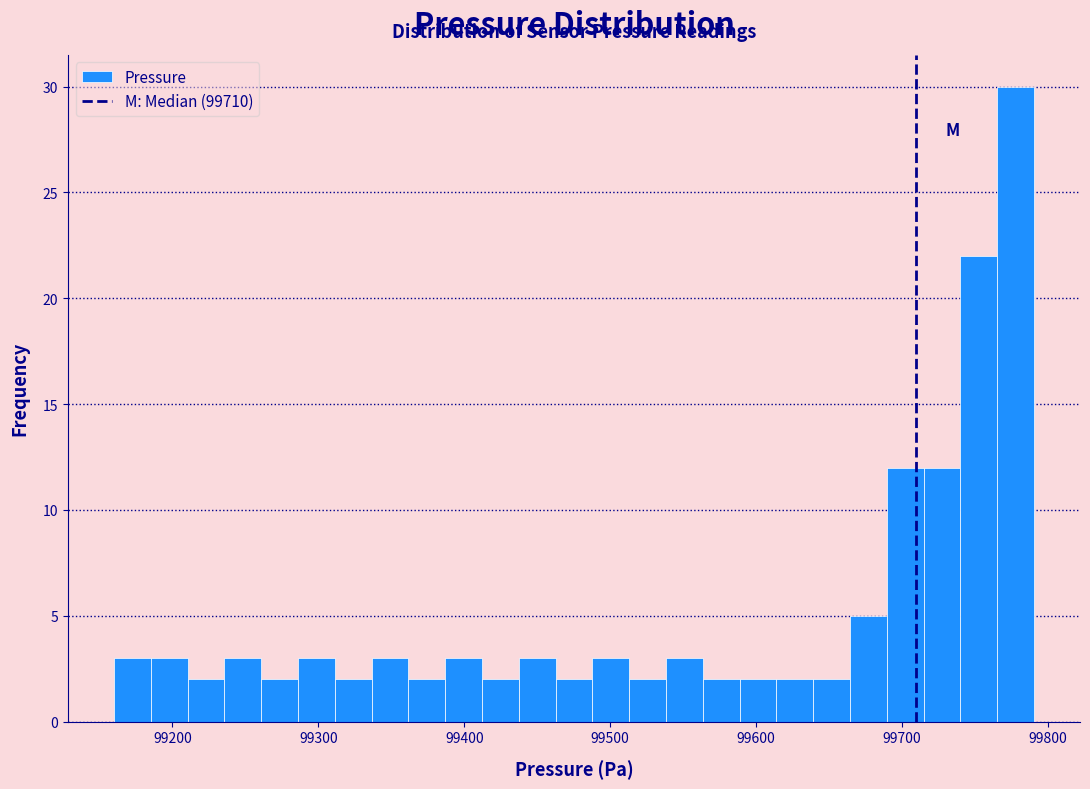

Read against the x-axis, roughly where is the centre of the tallest bar?

99780